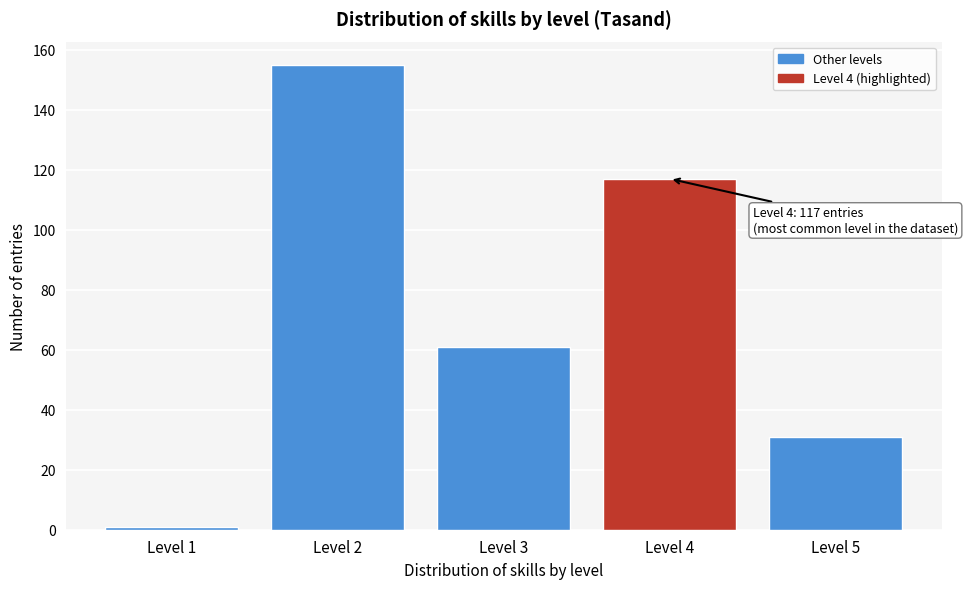

Reading left to right, transcribe all the data shown in this chart.

1	155	61	117	31